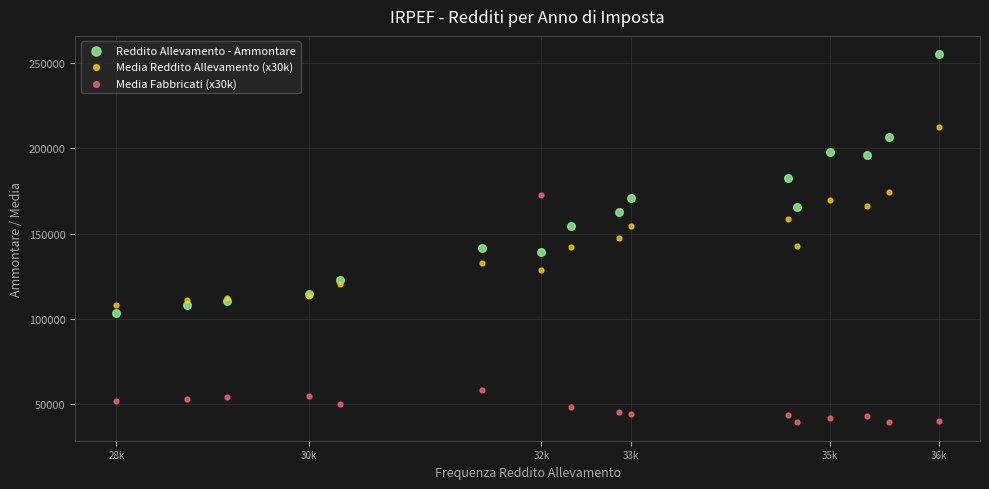

What is the X range (max minus min) for the scatter plot?

7474.0